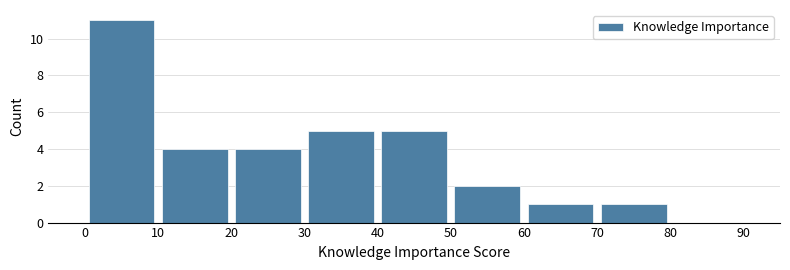

Reading left to right, list every bar in this chart as the range it spans on the x-axis followed by its height. The values are not printed on the chart, so give them approximately, as read against the axis.

0 to 10: 11
10 to 20: 4
20 to 30: 4
30 to 40: 5
40 to 50: 5
50 to 60: 2
60 to 70: 1
70 to 80: 1
80 to 90: 0